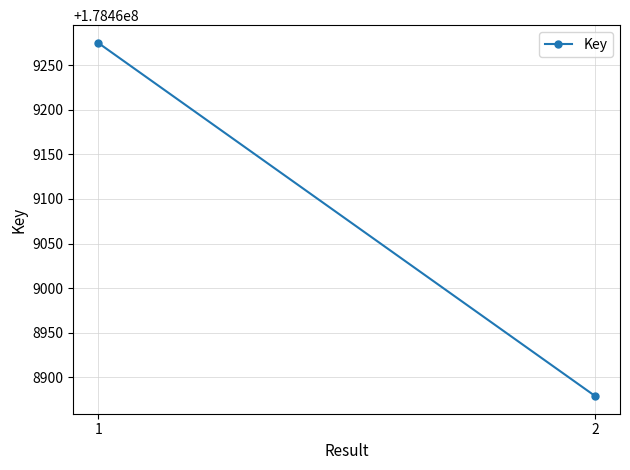

Is it true that the value at 1 is 178469275?

True